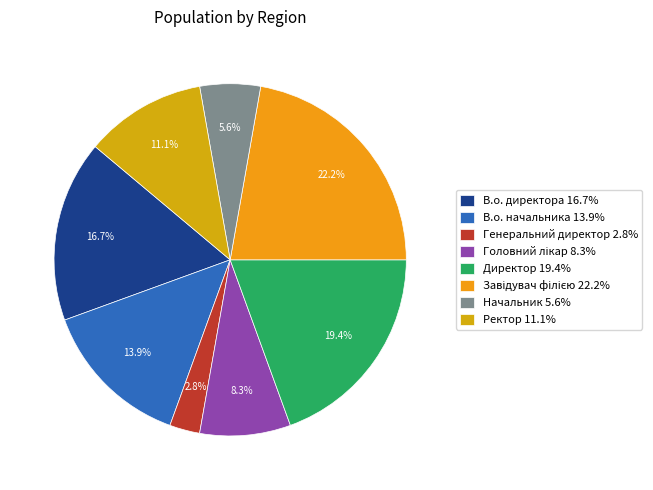

To the nearest percent, what portion does Начальник represent?

6%